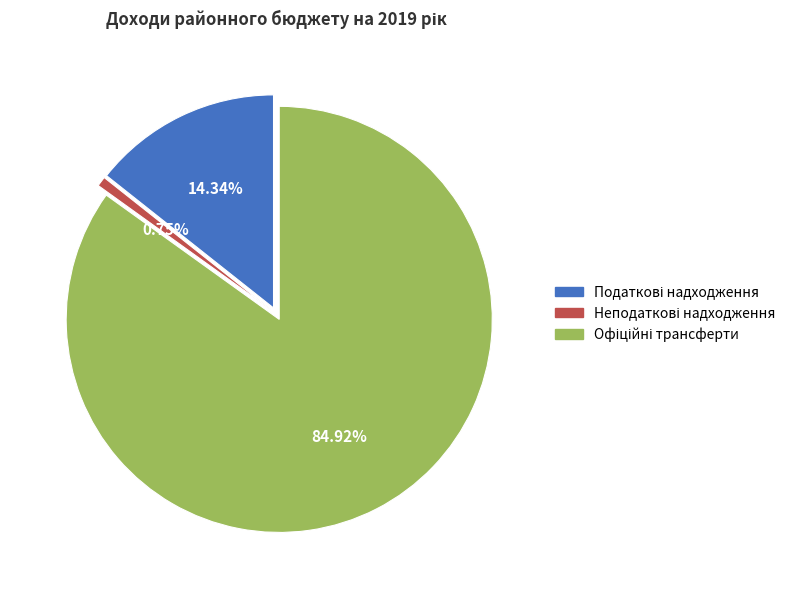

Does any single category account for the majority?

Yes